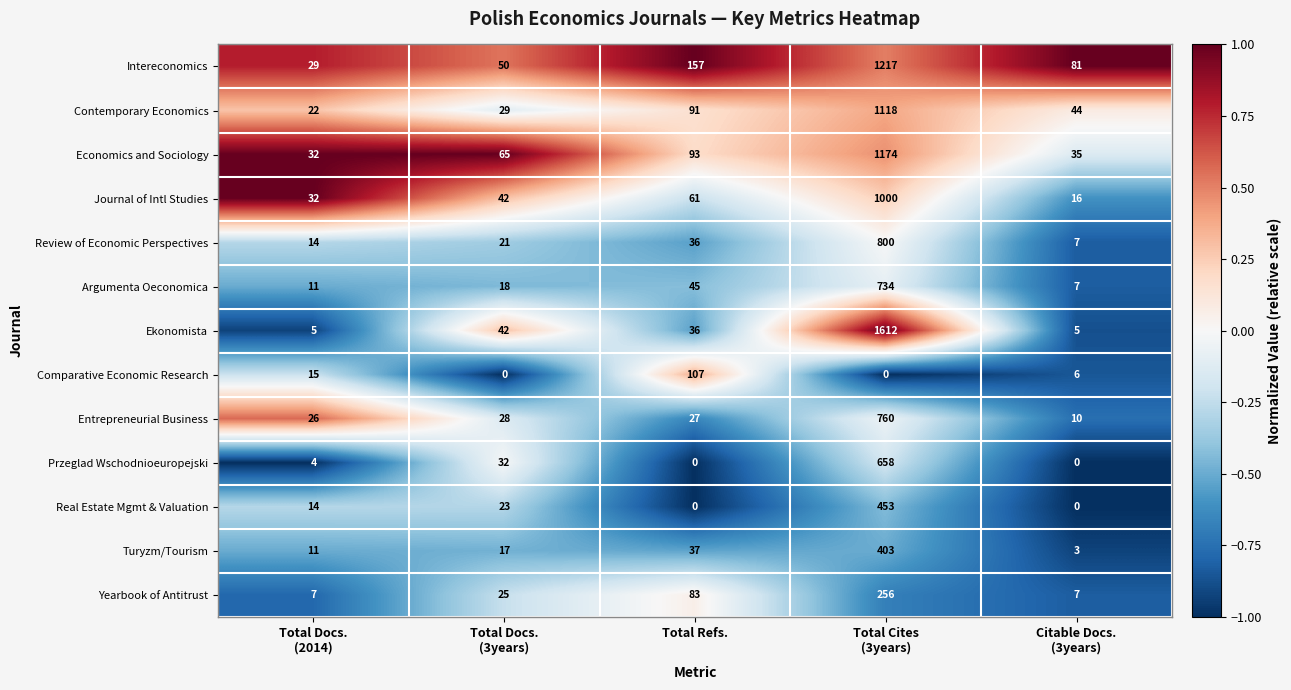

At which label is Intereconomics closest to 623?

Total Refs.